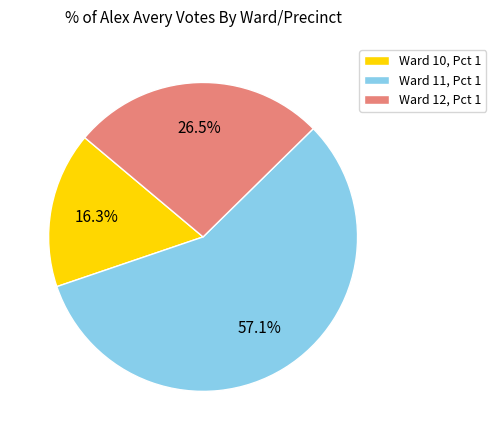

To the nearest percent, what portion does Ward 10, Pct 1 represent?

16%